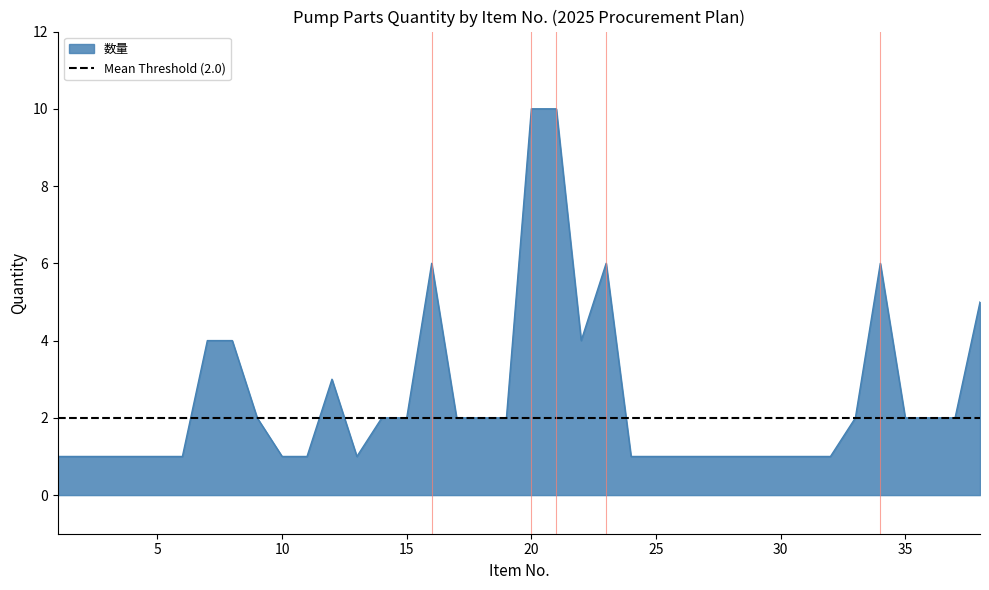

The value at 34 is 6. True or false?

True